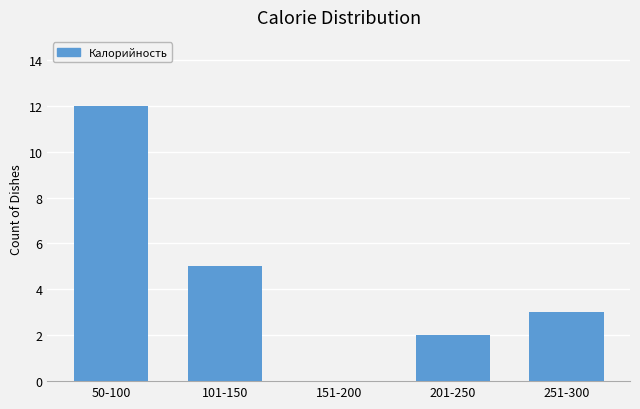

Reading right to left, transcribe all the data shown in this chart.

251-300=3	201-250=2	151-200=0	101-150=5	50-100=12